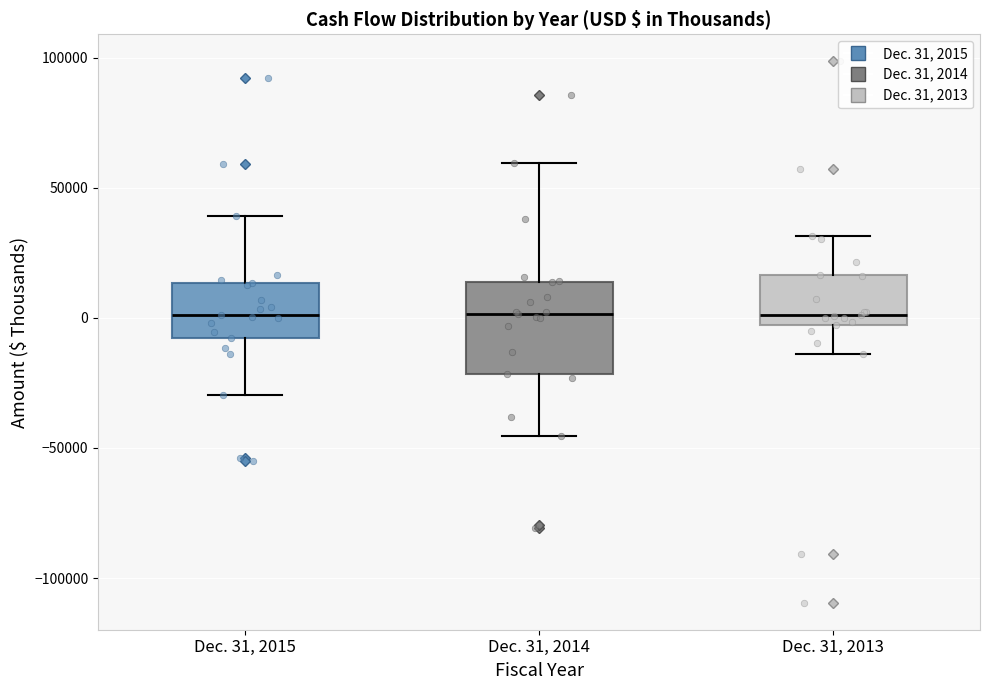

Comparing the boxes themselves (not the whiskers), which one is the tallest?

Dec. 31, 2014